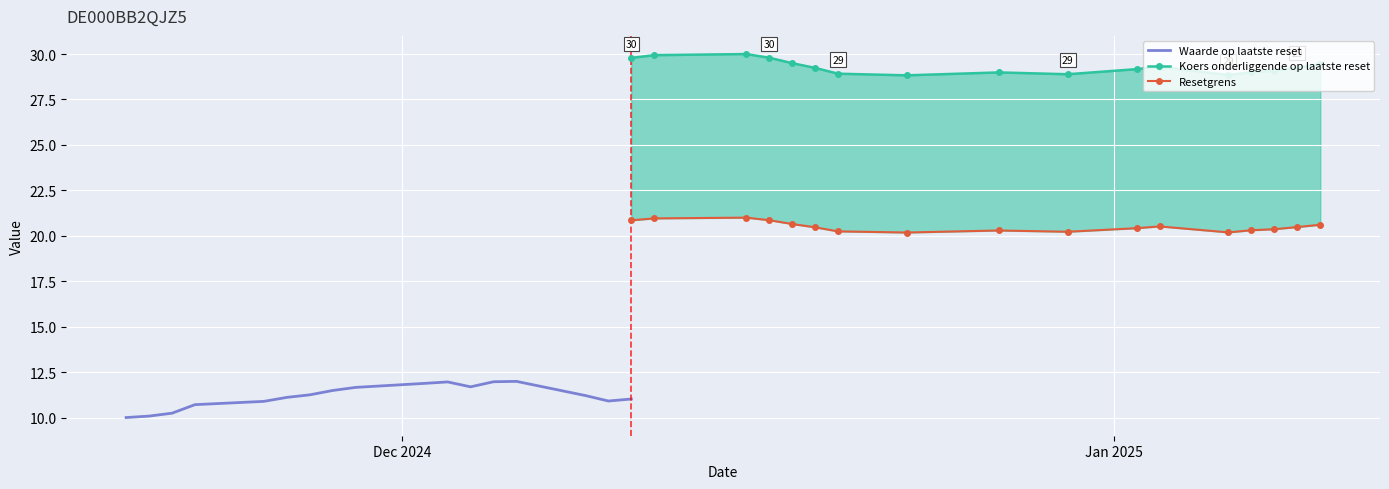

The value of Resetgrens at 7 is 12.3. True or false?

False